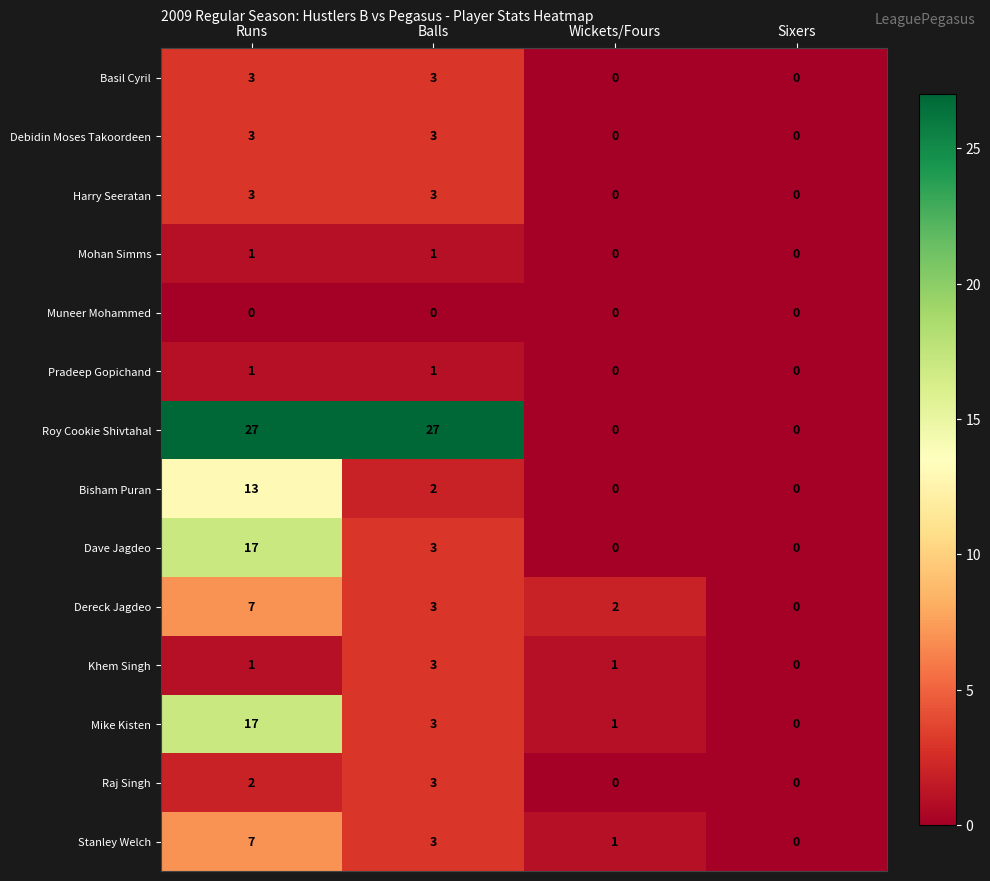

At which category is the sum across all series the highest?

Runs